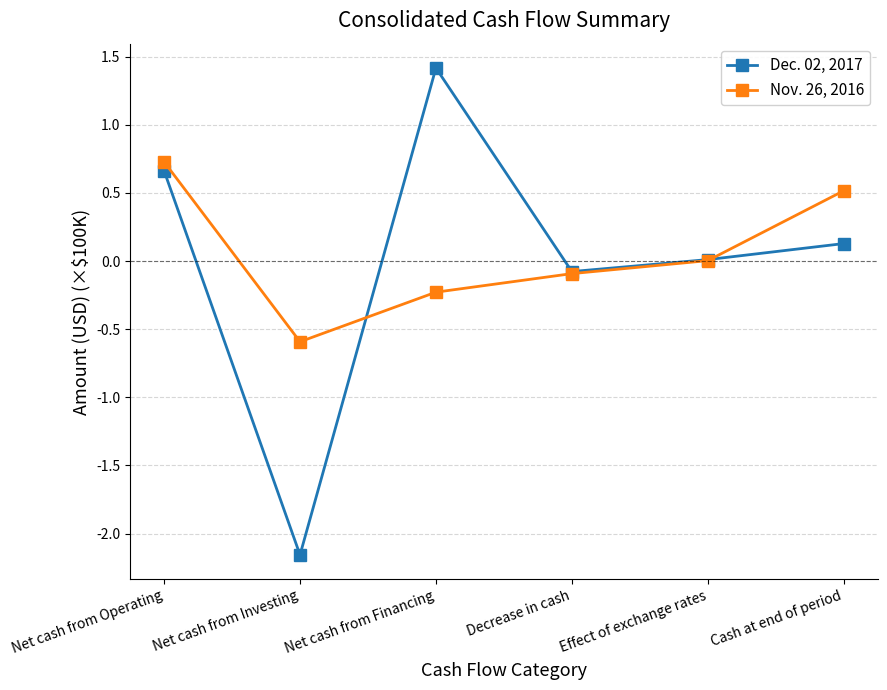

How many interior local valleys does the Dec. 02, 2017 series have?

2